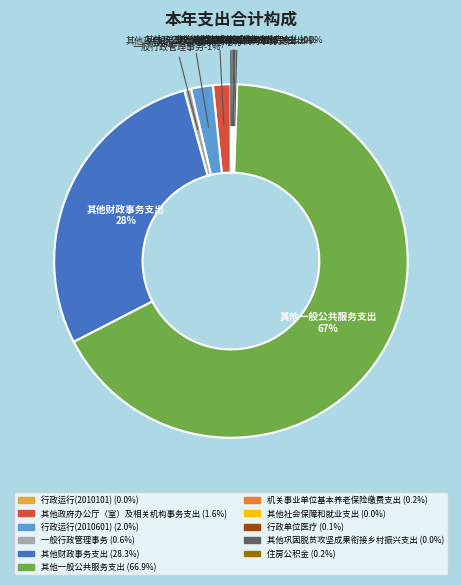

What is the largest slice in the pie chart?

其他一般公共服务支出